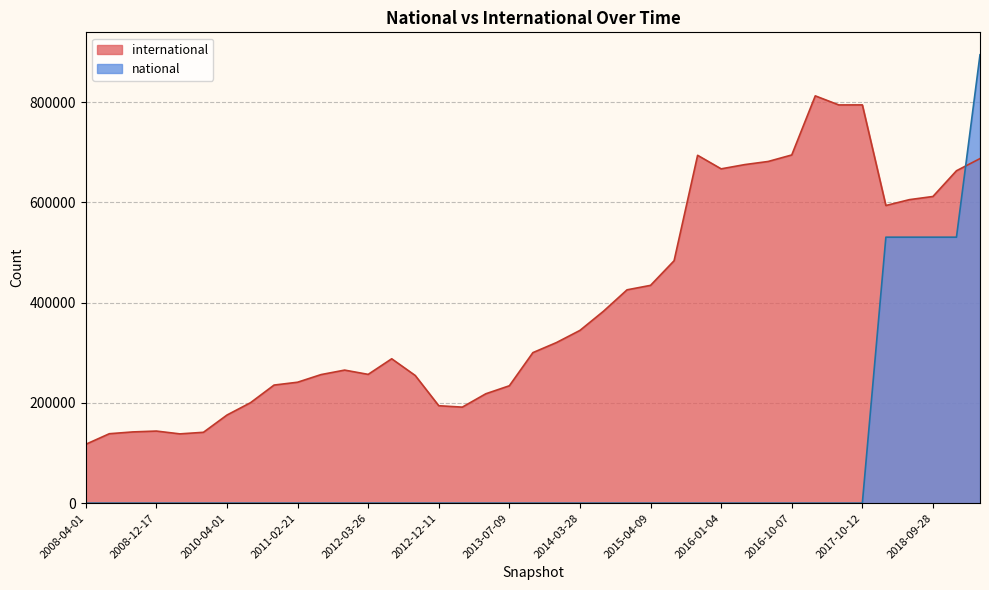

Which series ends up on top after the final intersection of international and national?

national